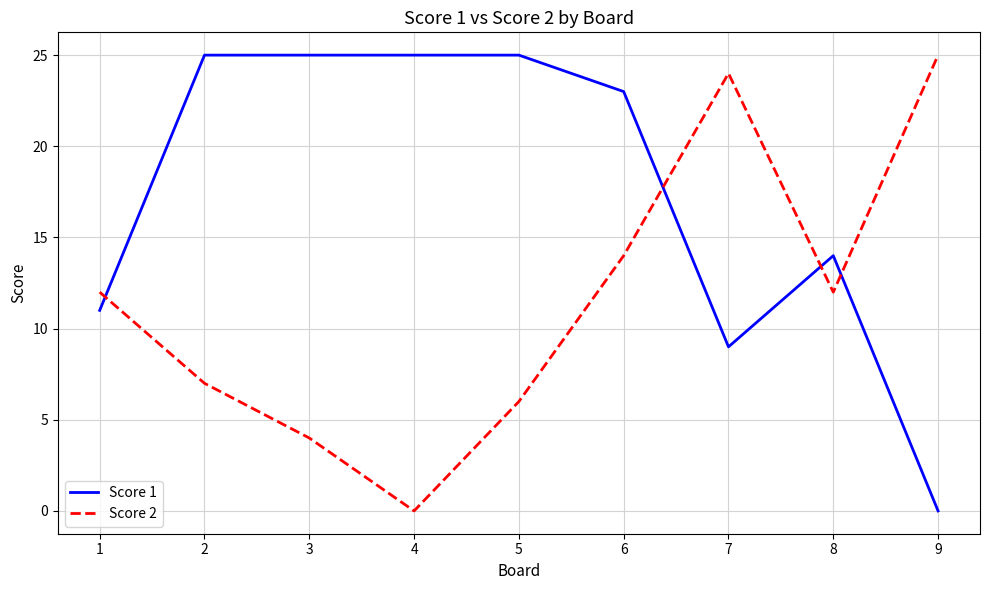

In Score 2, how many points are lower than both neighbors (excluding endpoints)?

2